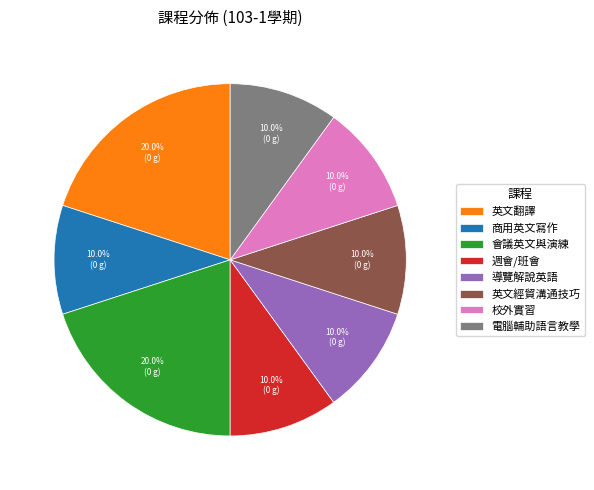

To the nearest percent, what portion does 校外實習 represent?

10%